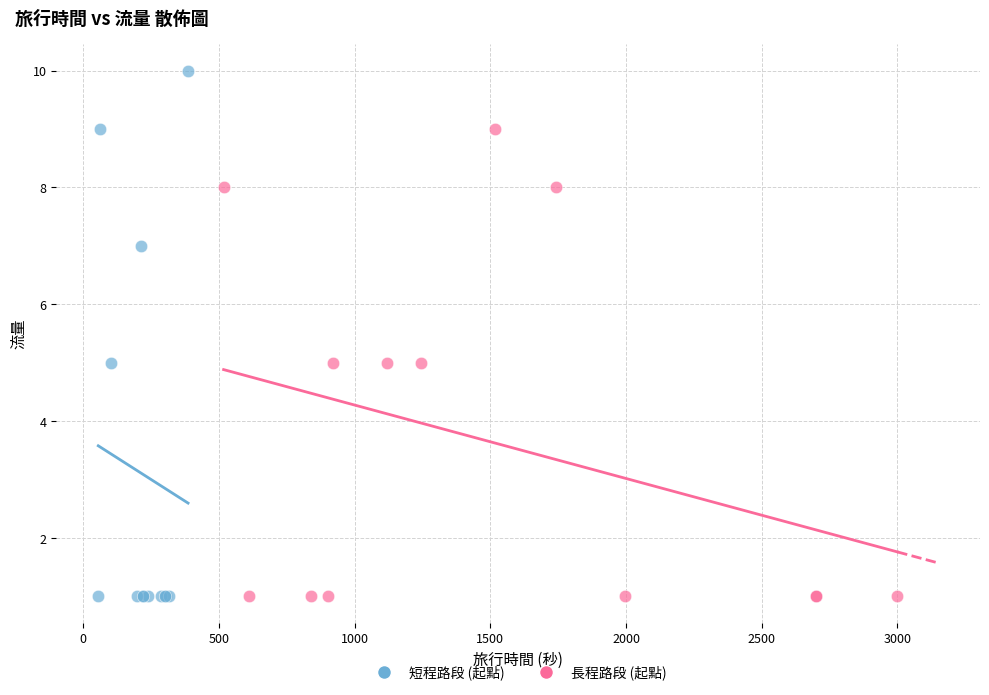

Which series has the largest Y range (max minus min)?

短程路段 (起點)